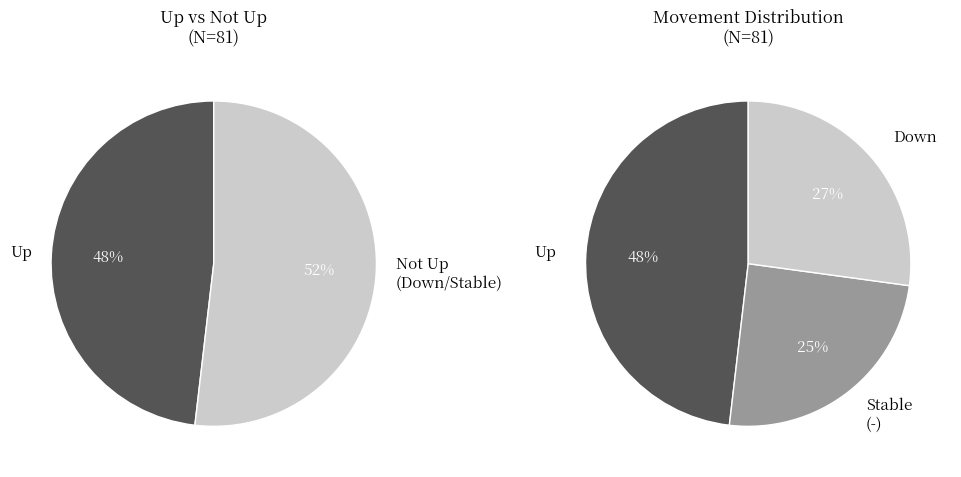

What is the smallest slice in the pie chart?

-